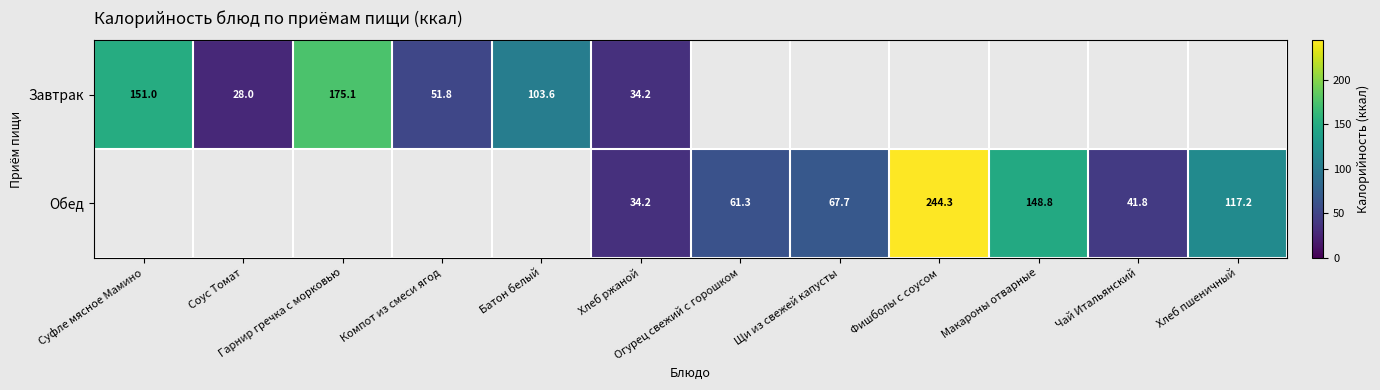

What is the difference between the maximum and minimum values in the Завтрак series?

147.1